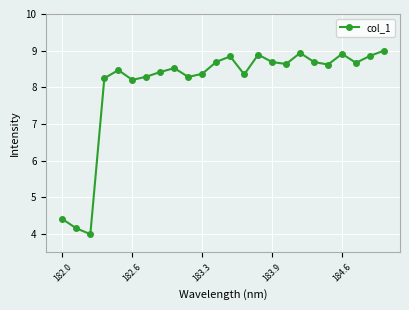

What is the smallest value displayed?

4.0